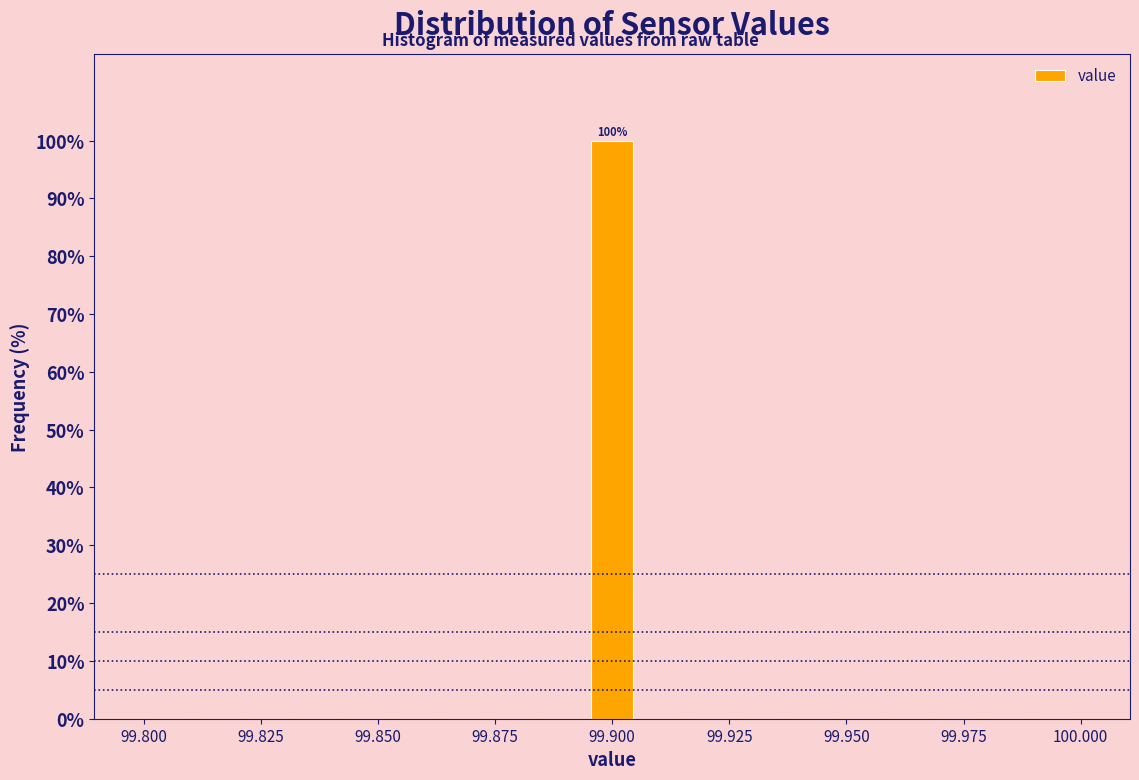

Around what value on the x-axis is the tallest bar? Give the approximate position of its centre, as read against the axis.

99.900